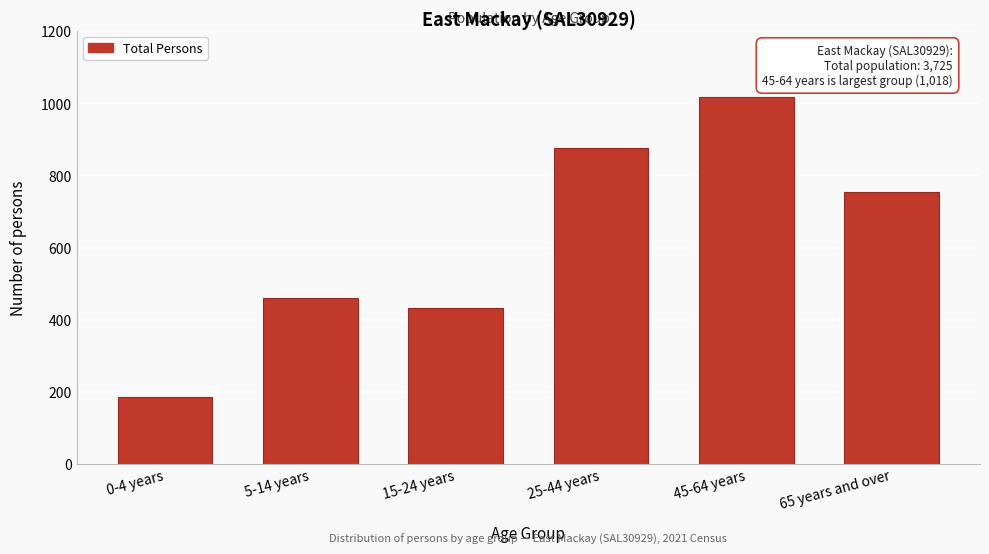

Reading right to left, what are all the values shown in this chart?

65 years and over=755	45-64 years=1018	25-44 years=877	15-24 years=432	5-14 years=459	0-4 years=186